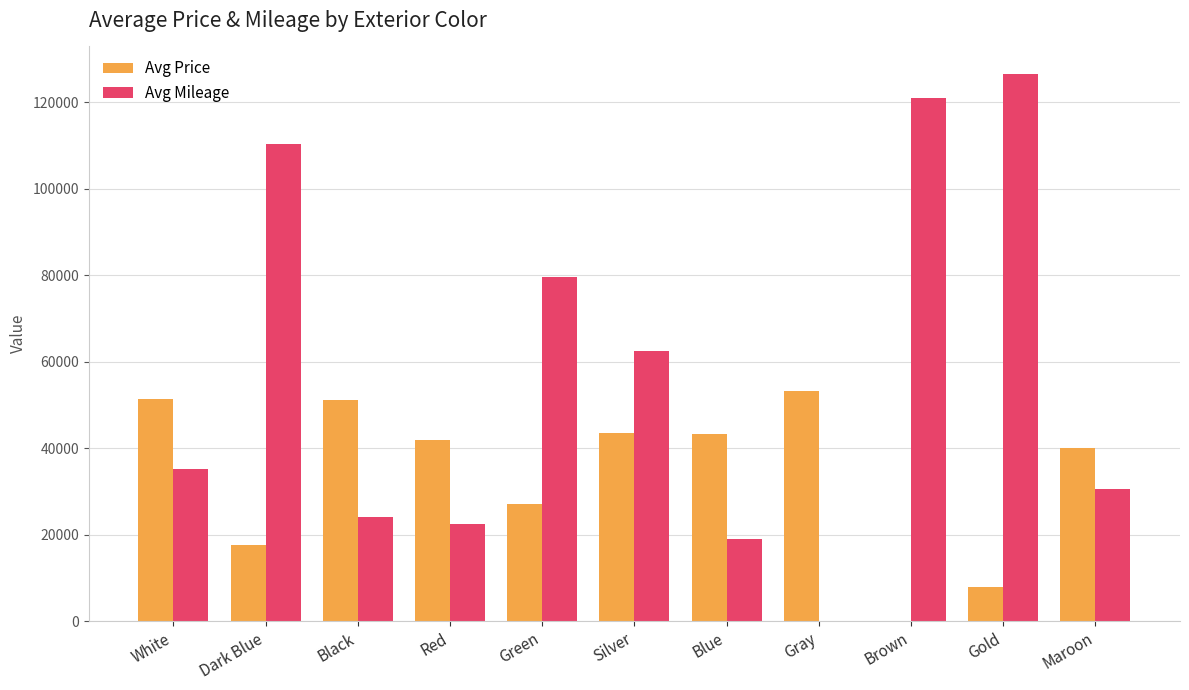

What value does the Avg Mileage series have at Black?

24010.7